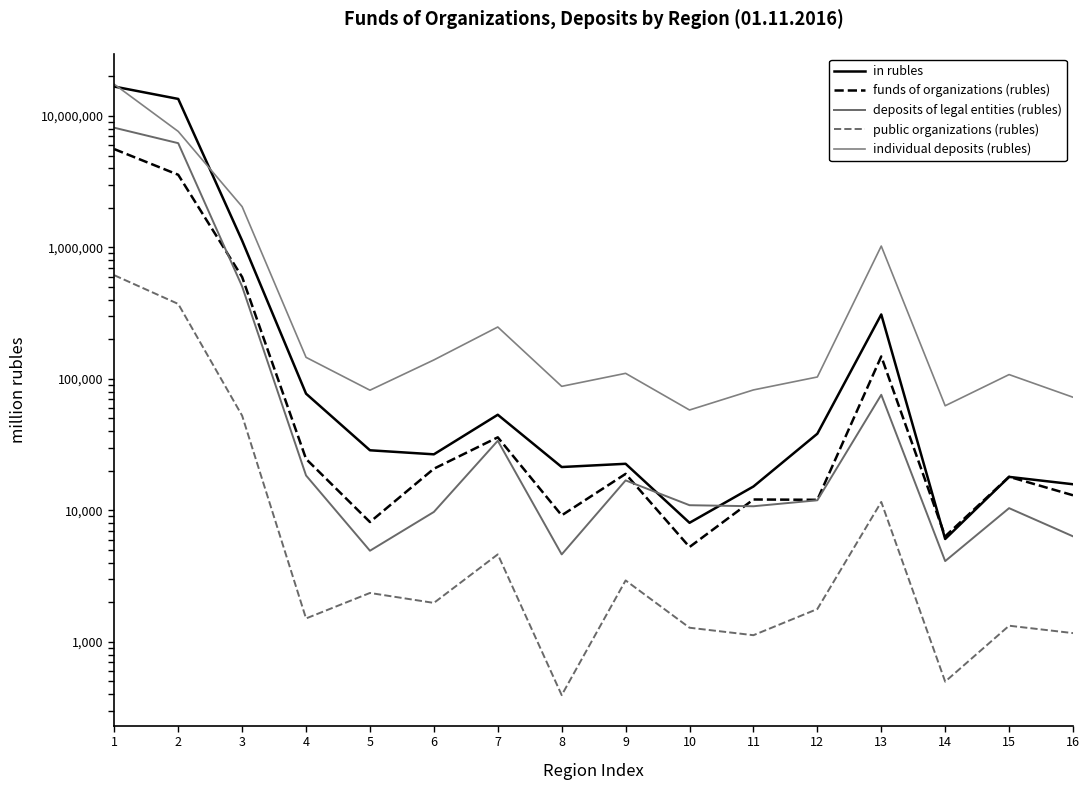

Does the chart display data point markers on the line(s)?

No